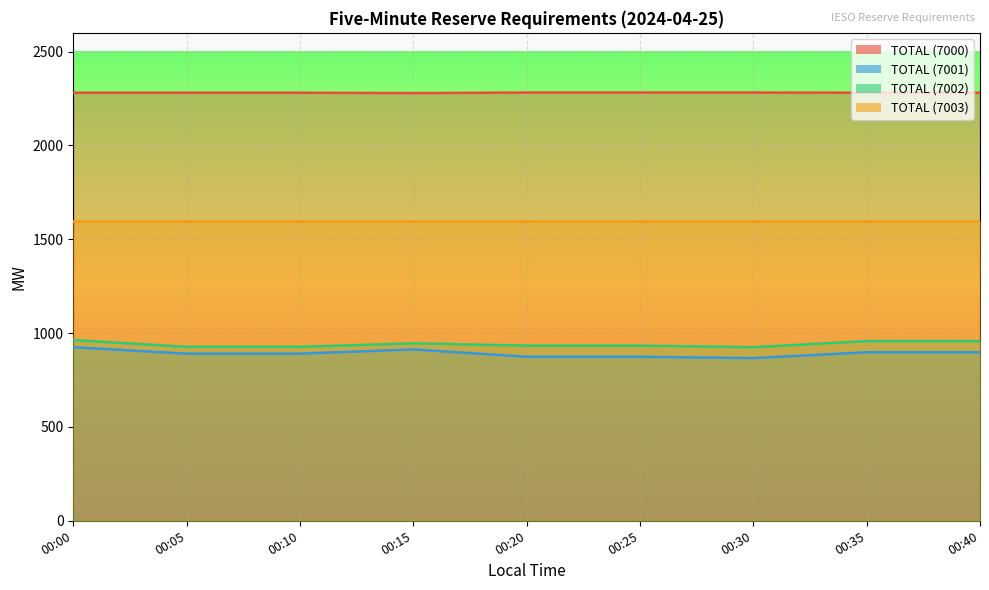

What is the sum of the TOTAL (7002) values at 00:35 and 00:05?

1884.4